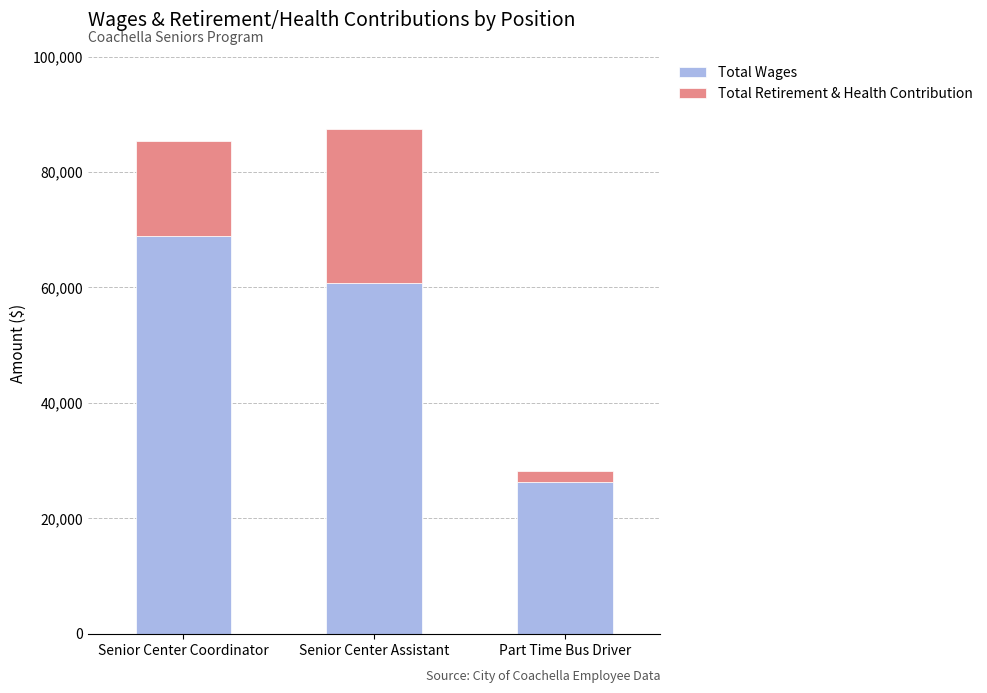

True or false: Total Wages has a value of 68842 at Senior Center Coordinator.

True